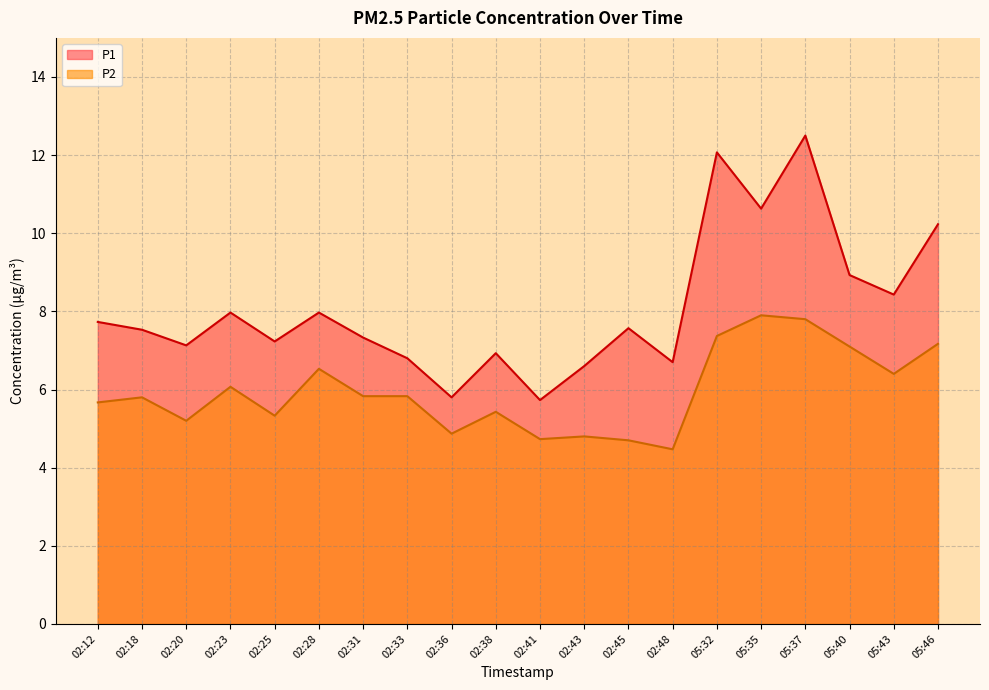

Which category has the highest value in the P2 series?

05:35